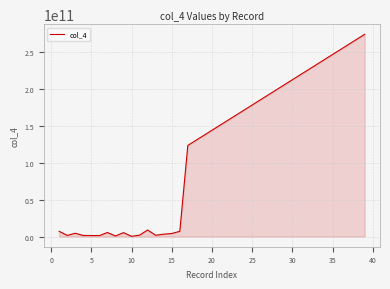

What is the greatest value displayed?

273303362833